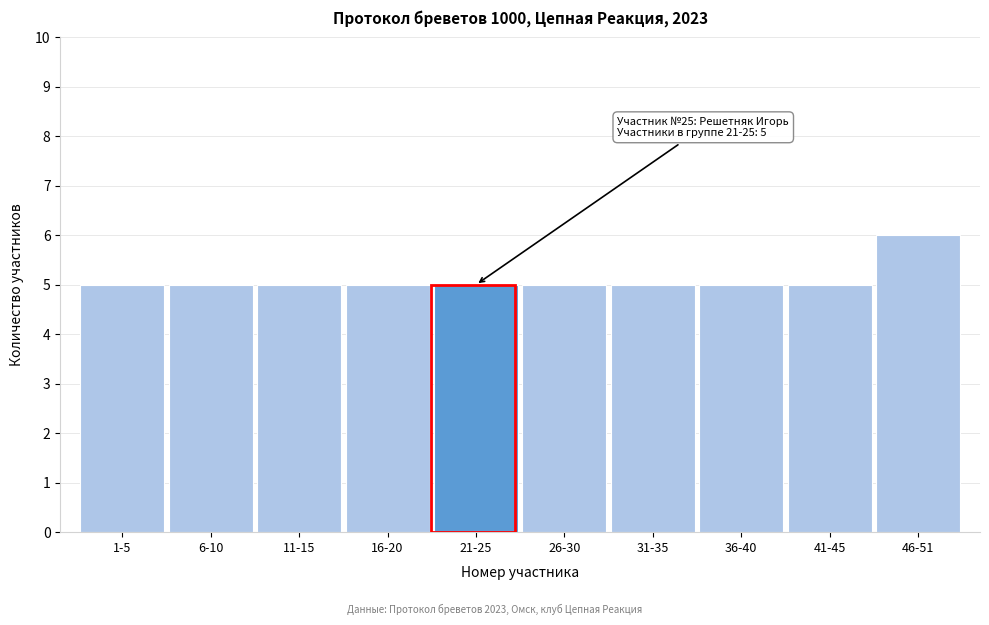

Reading left to right, transcribe all the data shown in this chart.

1-5=5	6-10=5	11-15=5	16-20=5	21-25=5	26-30=5	31-35=5	36-40=5	41-45=5	46-51=6